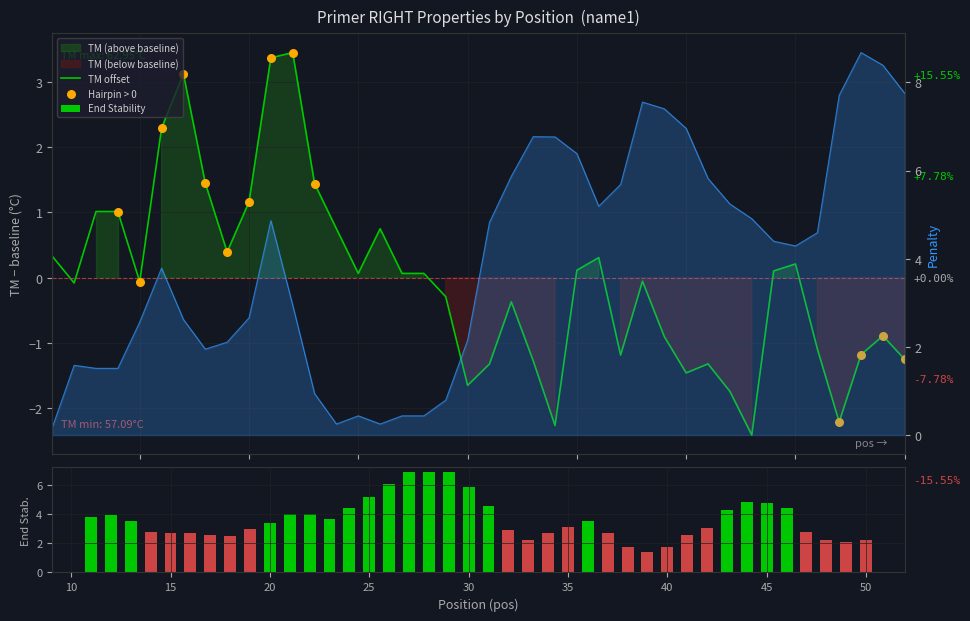

Which series has the largest total across all categories?

pen